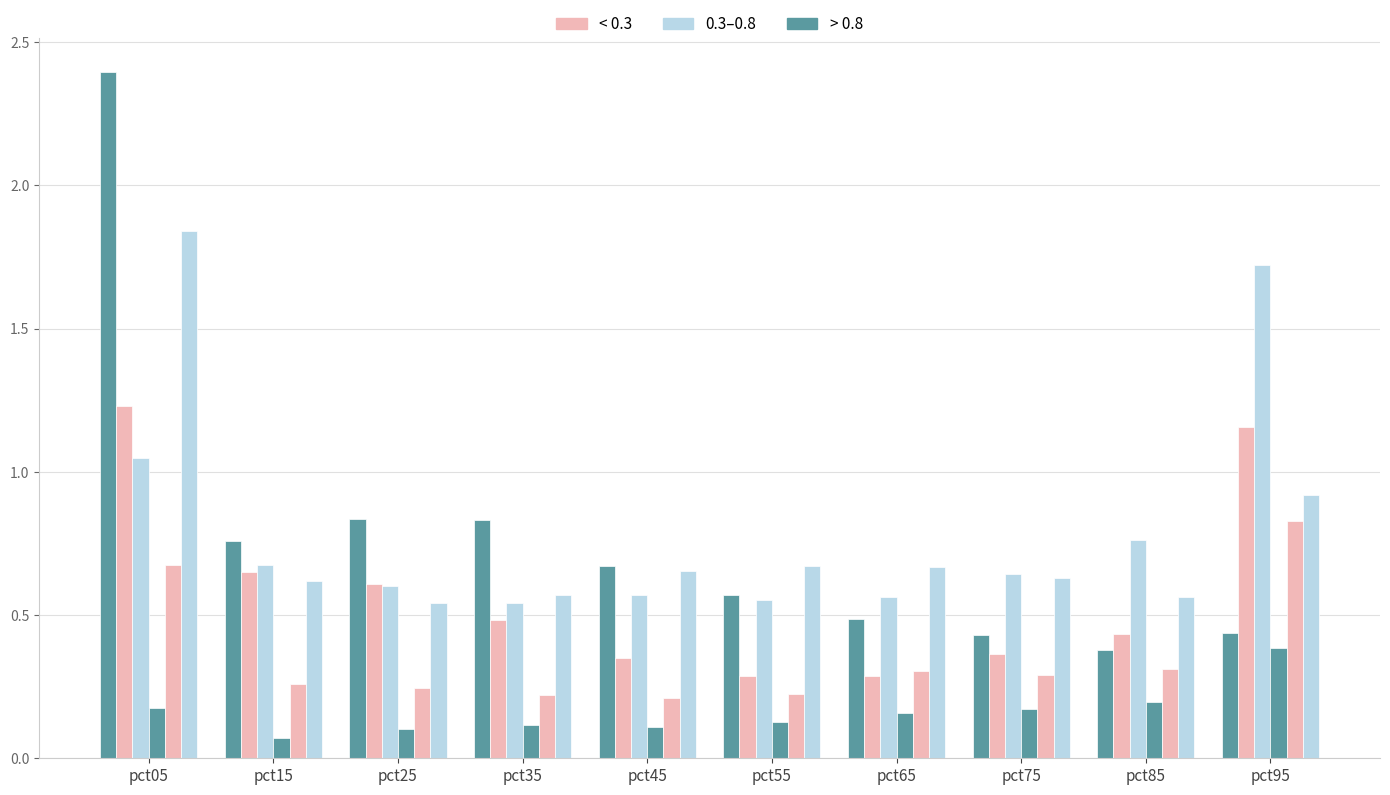

Which has a higher value, pct85 or pct65?

pct65